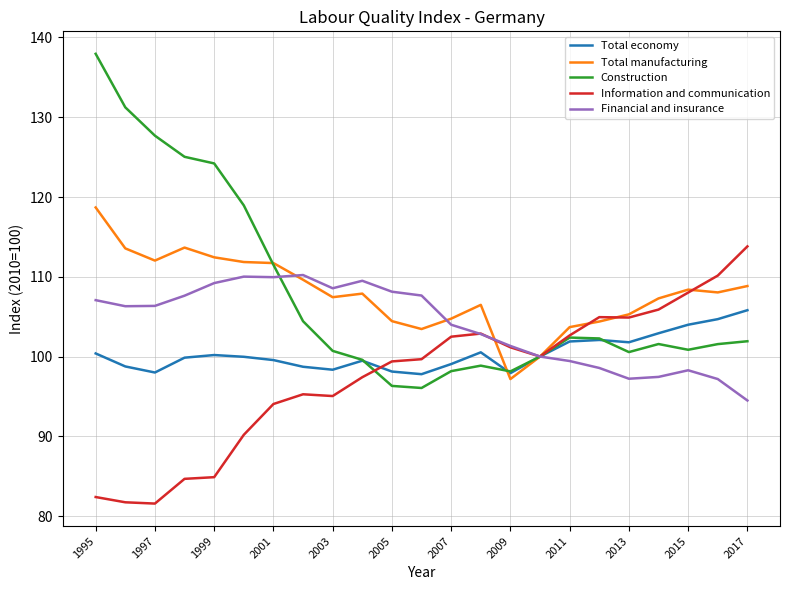

True or false: Total manufacturing and Total economy cross at least once.

True